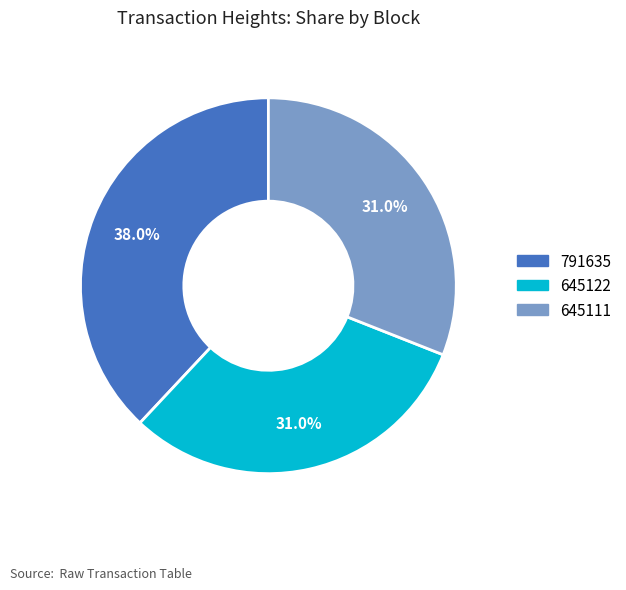

To the nearest percent, what portion does 791635 represent?

38%